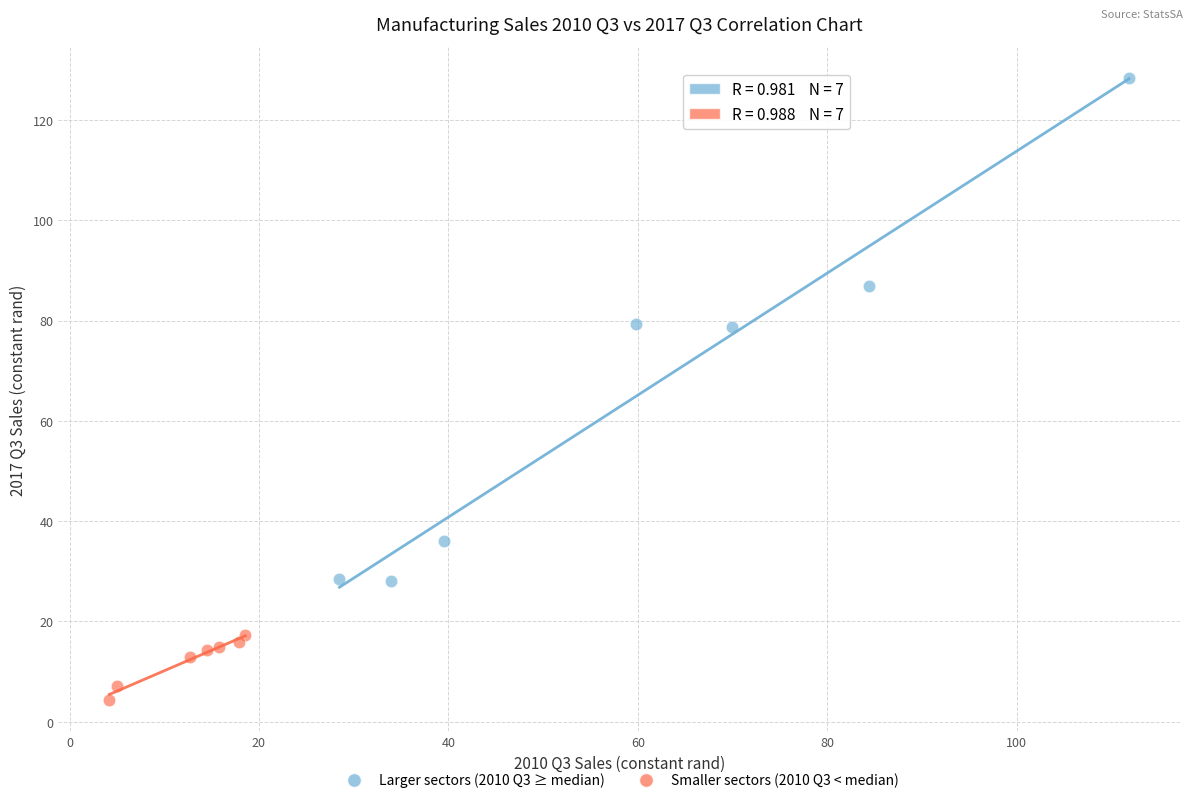

Which series contains the lowest Y value?

Smaller sectors (2010 Q3 < median)